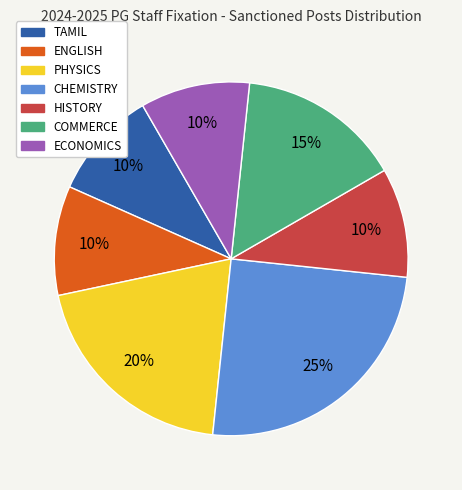

Is it true that PHYSICS is 20% of the pie?

True